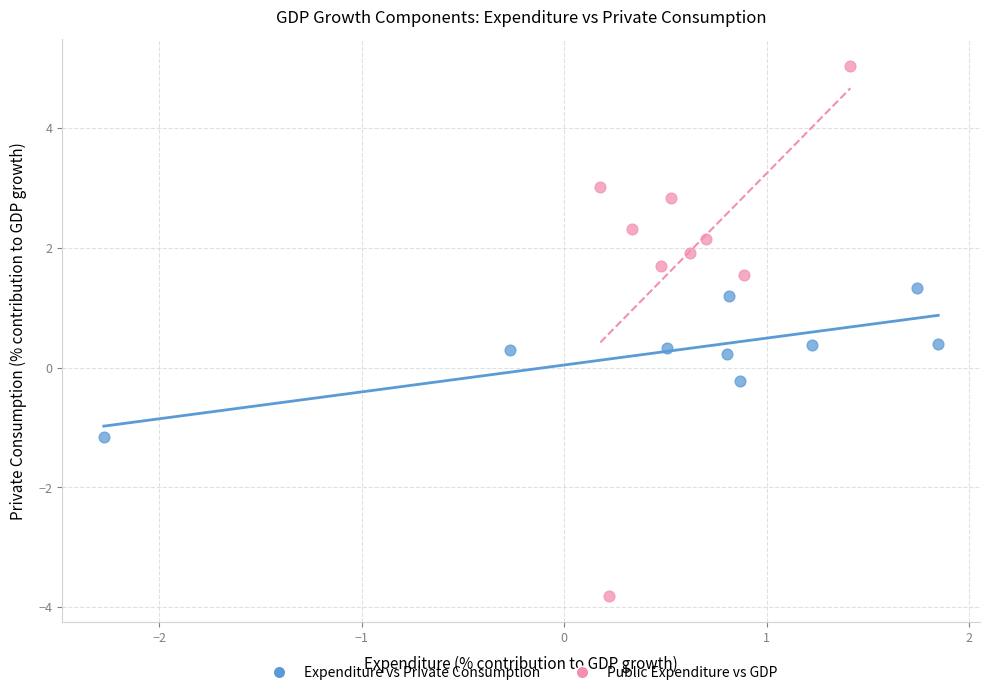

Which series contains the lowest Y value?

Public Expenditure vs GDP